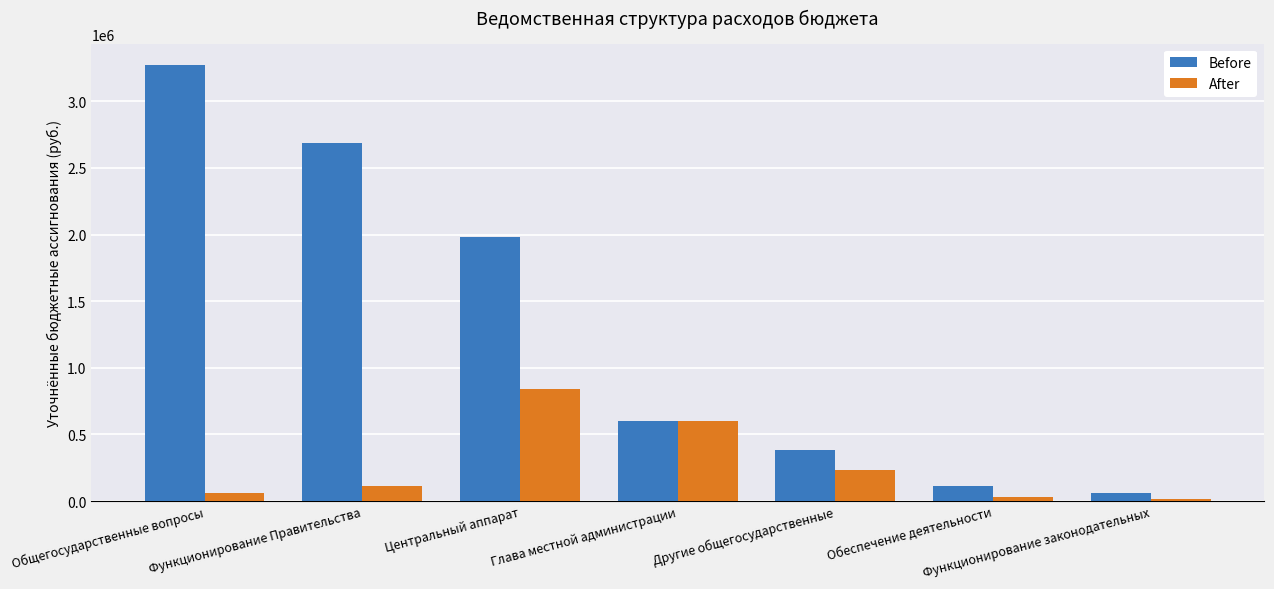

At how many categories does at least one series exceed 1166705?

3